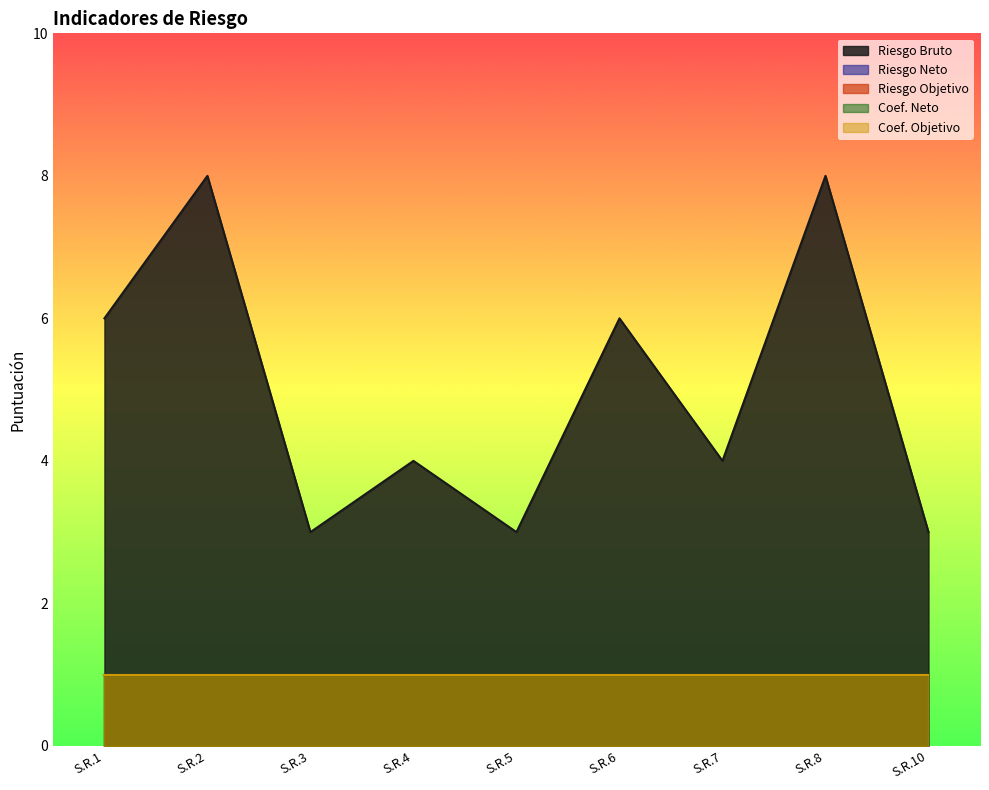

What is the difference between the highest and lowest values at S.R.4?

3